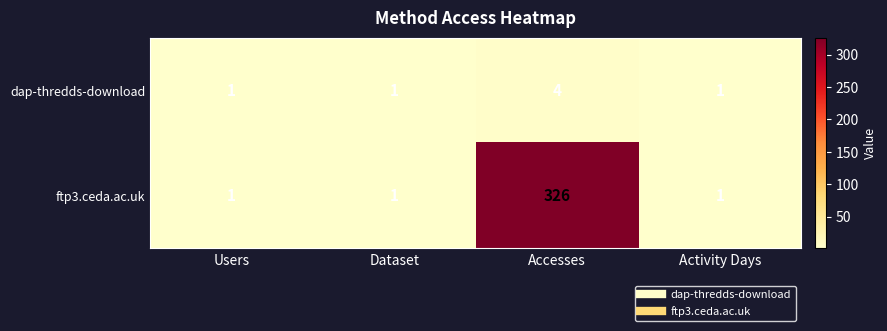

Which series has the largest range (max minus min)?

ftp3.ceda.ac.uk